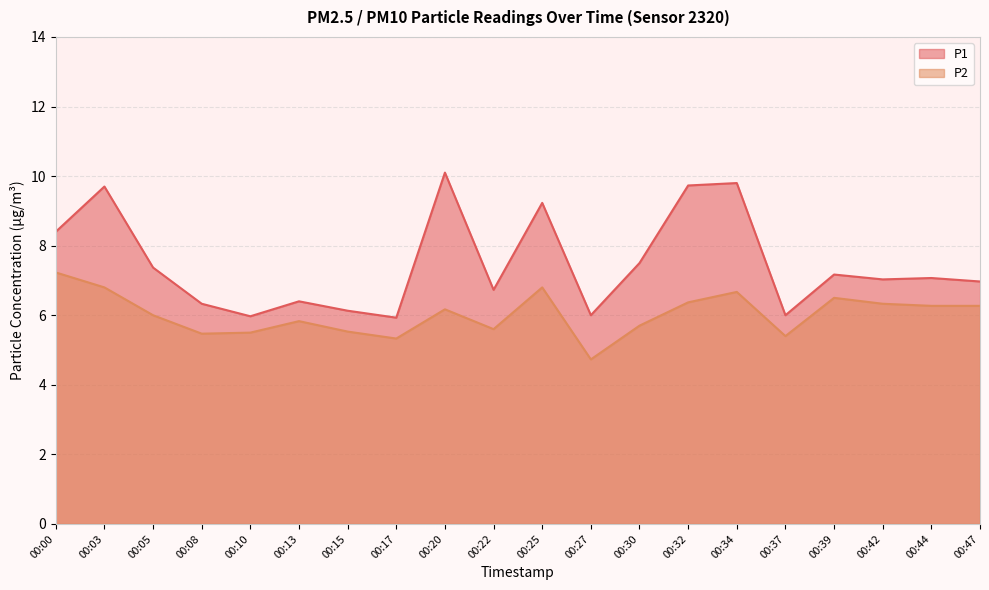

At which category is the sum across all series the highest?

00:03